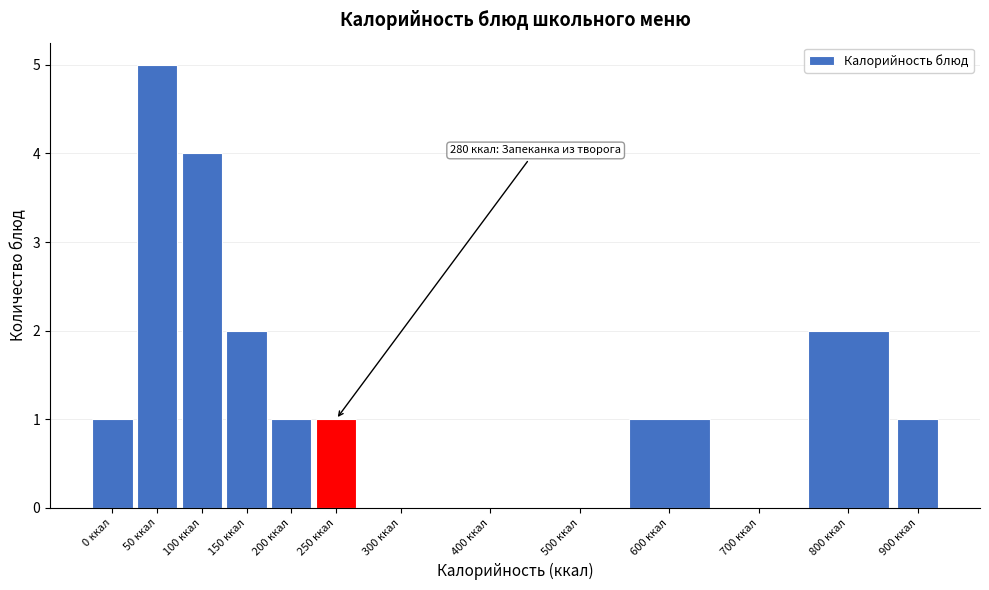

Reading left to right, list all the values displayed in this chart.

0 ккал=1	50 ккал=5	100 ккал=4	150 ккал=2	200 ккал=1	250 ккал=1	300 ккал=0	400 ккал=0	500 ккал=0	600 ккал=1	700 ккал=0	800 ккал=2	900 ккал=1